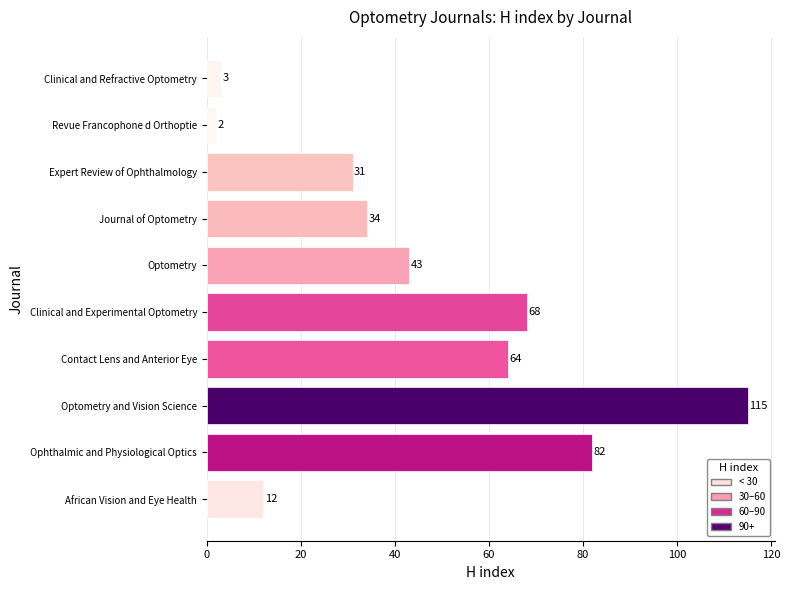

The chart shows a value of 92 at Clinical and Experimental Optometry. True or false?

False